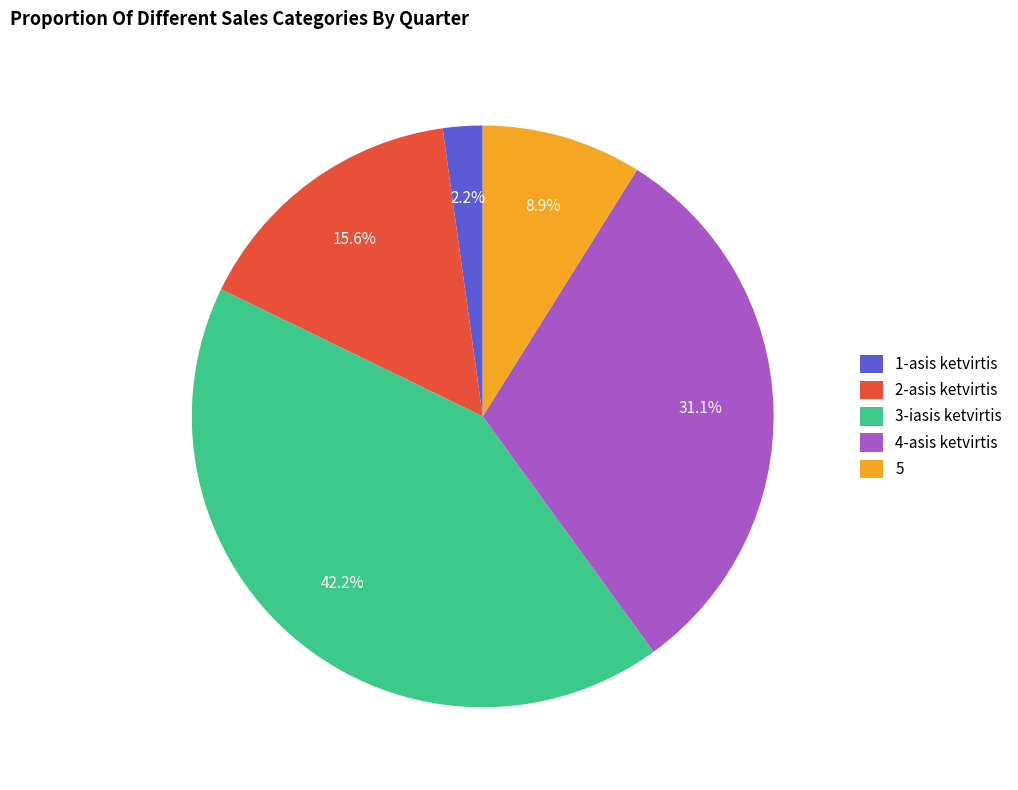

Do 2-asis ketvirtis and 1-asis ketvirtis together represent more than half of the pie?

No